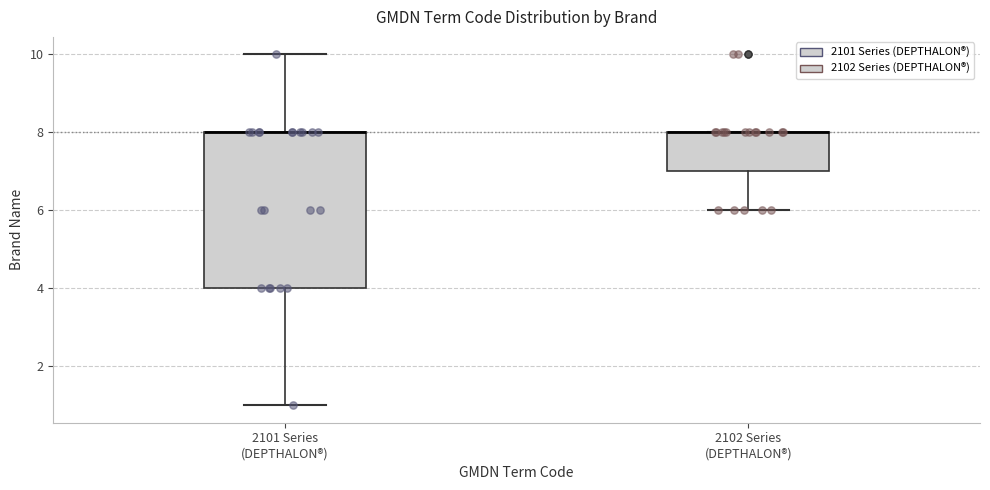

Reading left to right, transcribe this box plot: for each box, give where its median line is, the range the box spans, and where its two whiskers end, as read against the y-axis. The values are not printed on the chart, so give them approximately, as read against the axis.

2101 Series (DEPTHALON®): median 8 (drawn on the box's upper edge), box 4 to 8, whiskers 1 to 10
2102 Series (DEPTHALON®): median 8 (drawn on the box's upper edge), box 7 to 8, whiskers 6 to 8